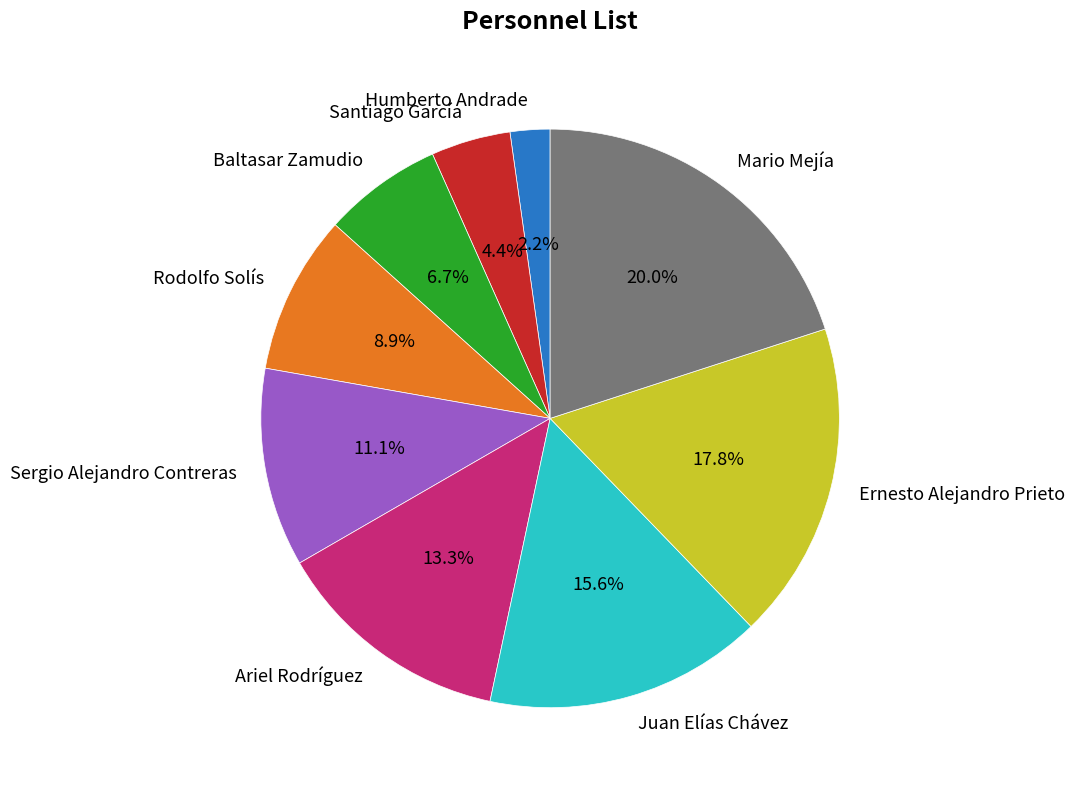

The Mario Mejía slice represents 20% of the pie. True or false?

True